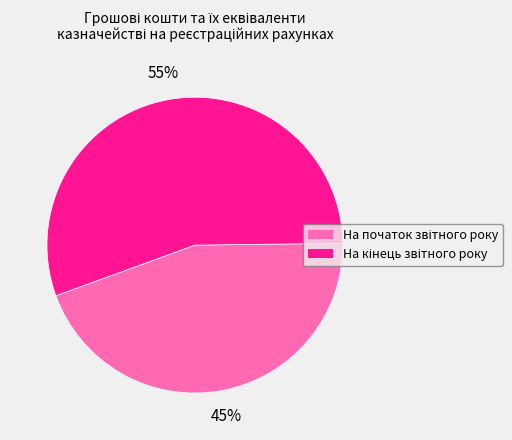

Is there any slice that represents more than half of the pie?

Yes